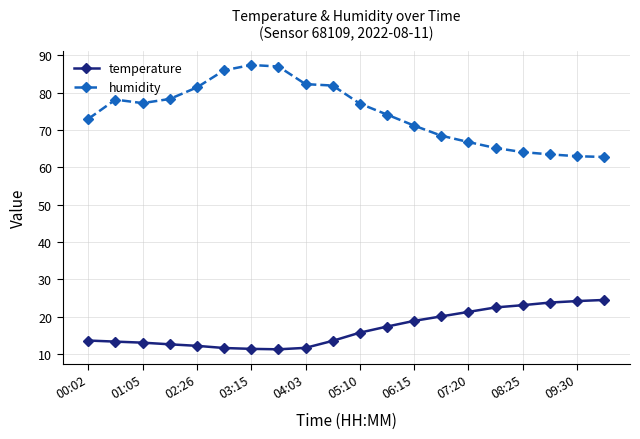

True or false: humidity and temperature intersect in this chart.

False